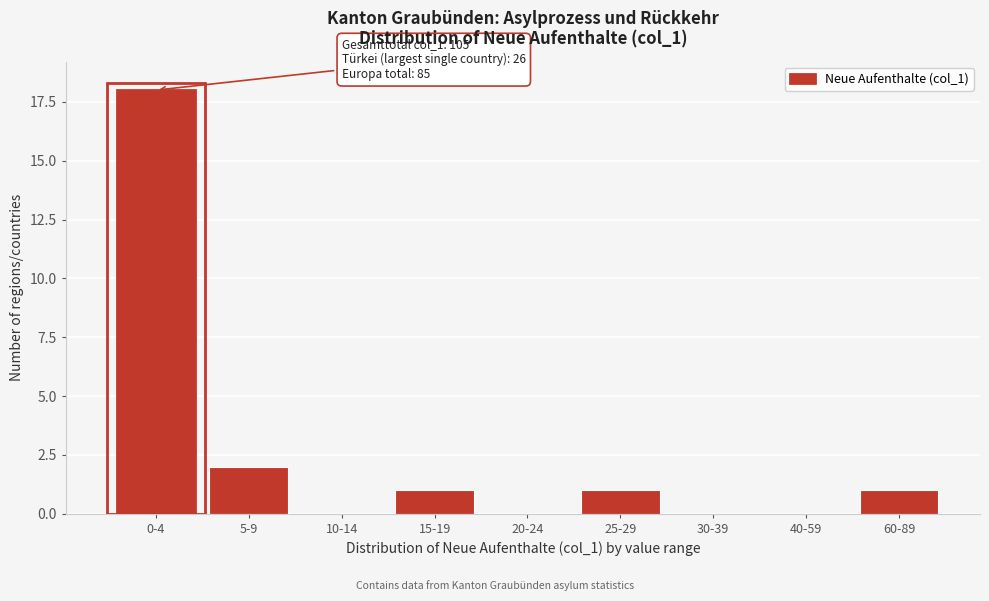

Reading left to right, extract all data points from this chart.

0-4=18	5-9=2	10-14=0	15-19=1	20-24=0	25-29=1	30-39=0	40-59=0	60-89=1